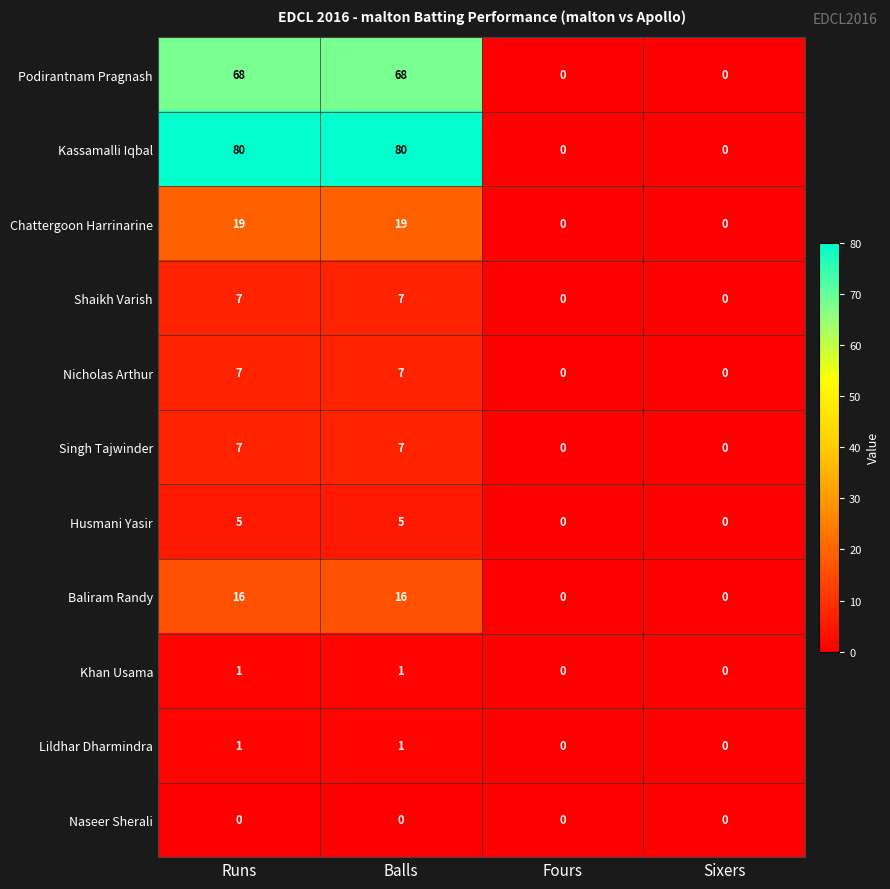

The value of Lildhar Dharmindra at Fours is -1. True or false?

False